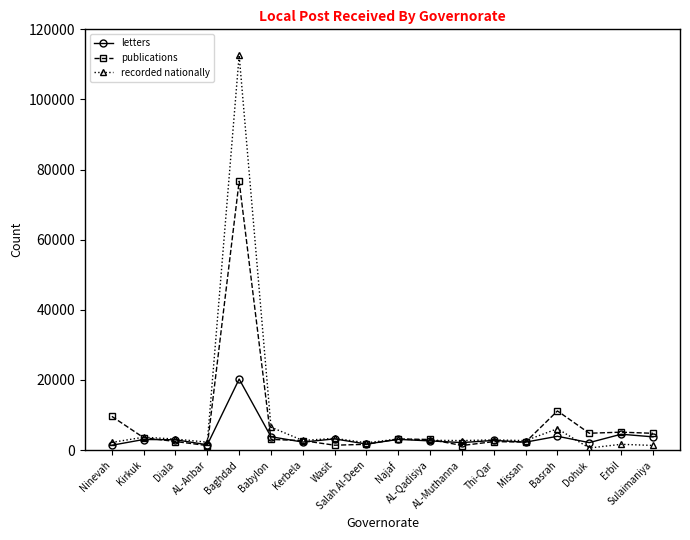

What is the total value across all series at Najaf?

9399